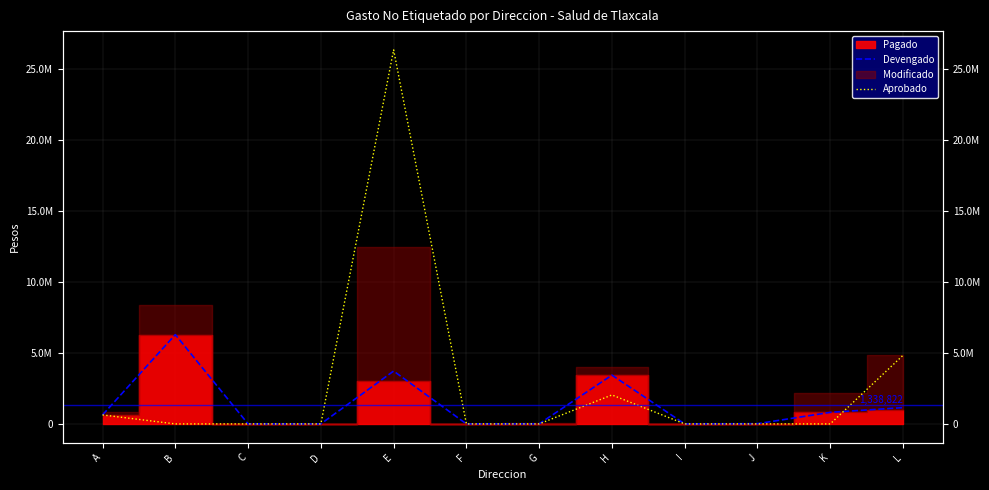

Is it true that Aprobado equals 0 at G?

True